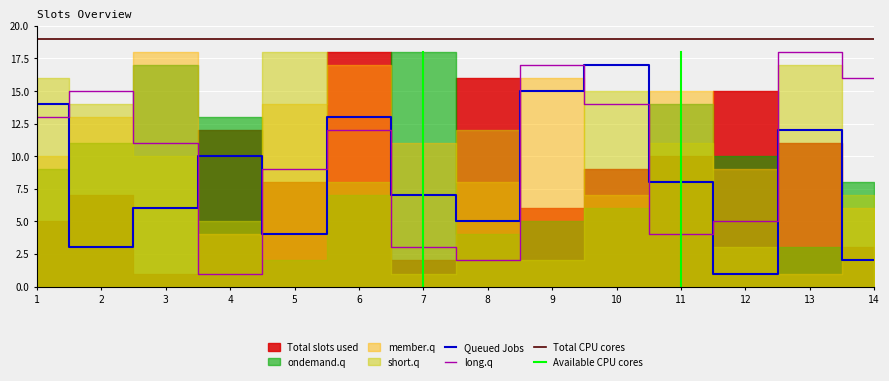

The value of Total slots used at 4 is 12. True or false?

True